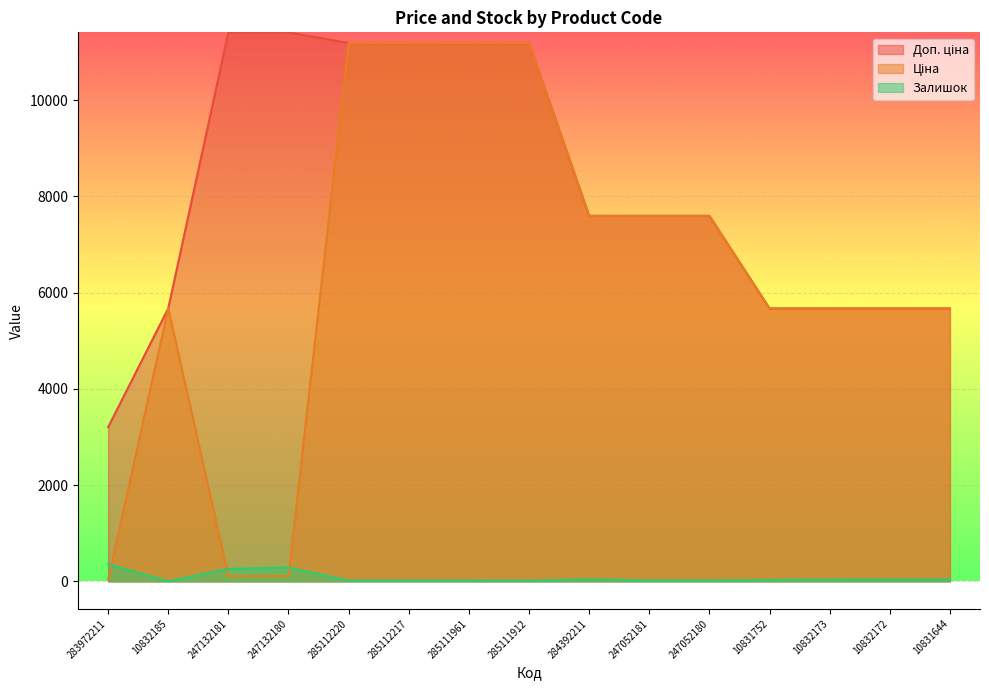

Where is the first local maximum for Ціна?

10832185